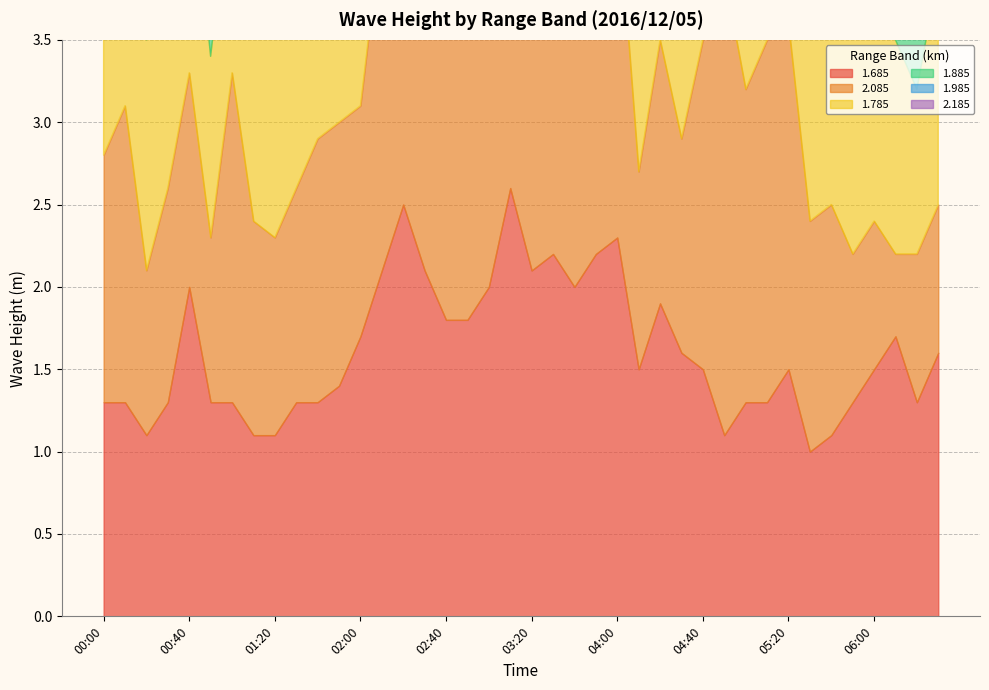

At which category does 1.685 reach its first local valley?

00:20